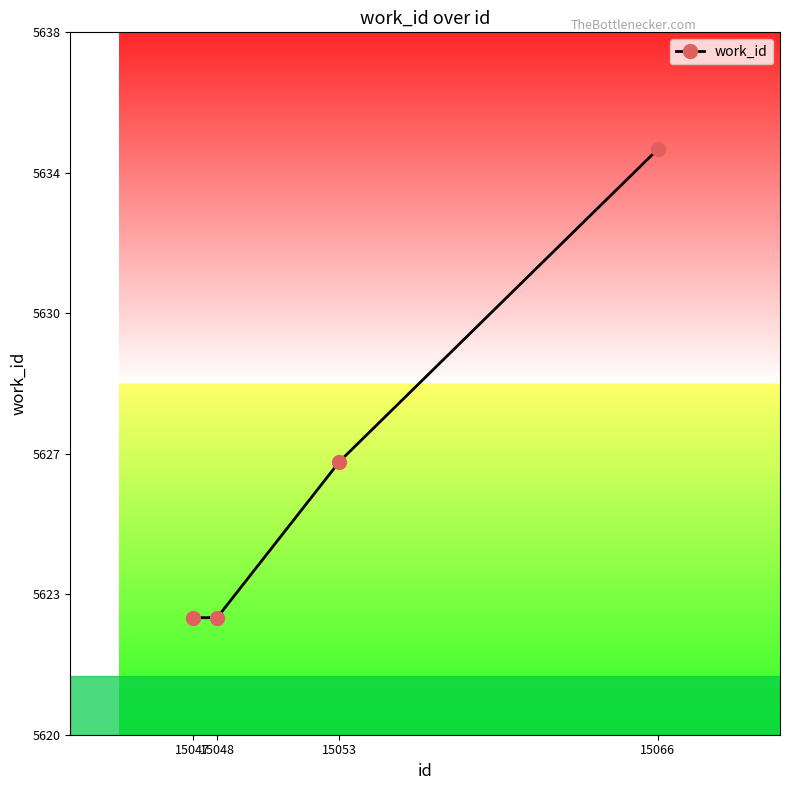

Is this an area chart (filled region under the line)?

No